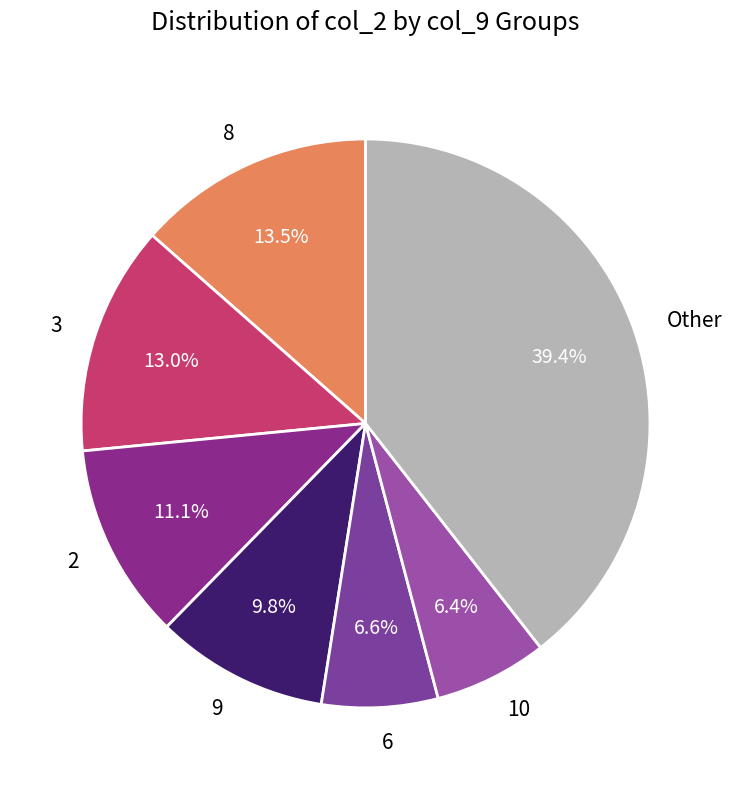

Between 3 and 6, which is larger?

3